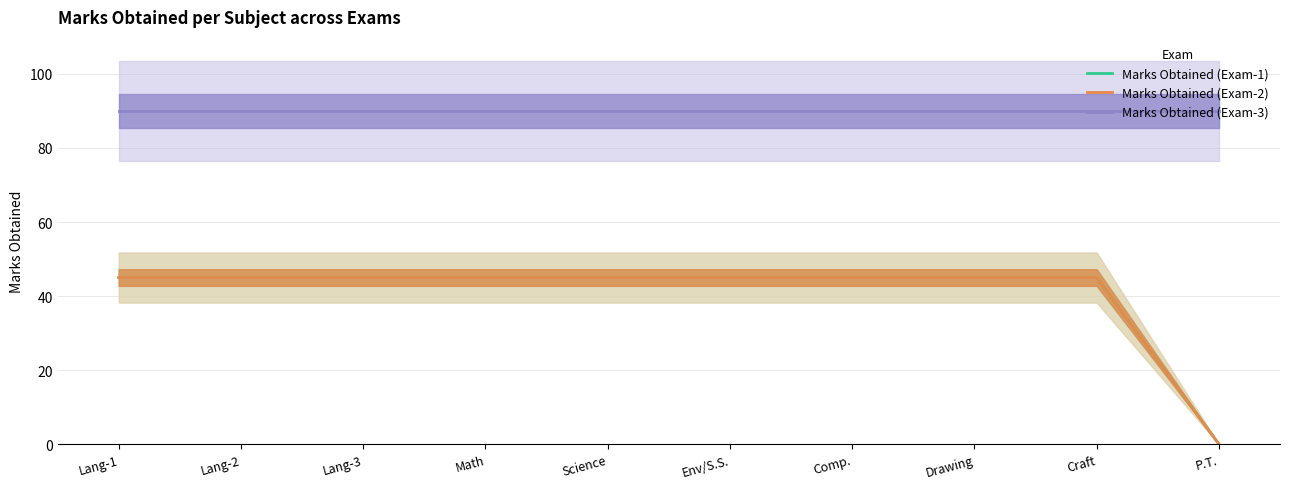

True or false: Marks Obtained (Exam-2) has a value of 70 at Science.

False